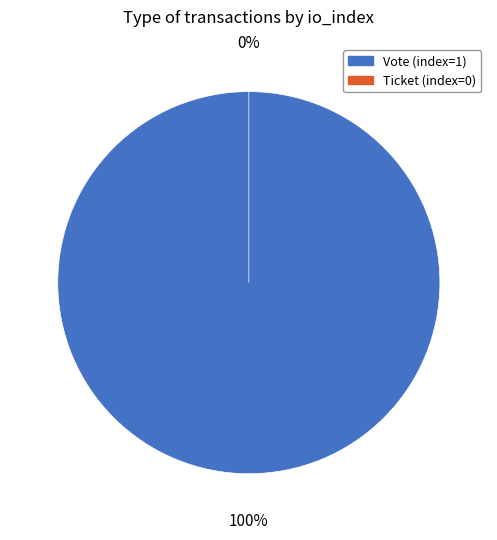

How many slices are in this pie chart?

2